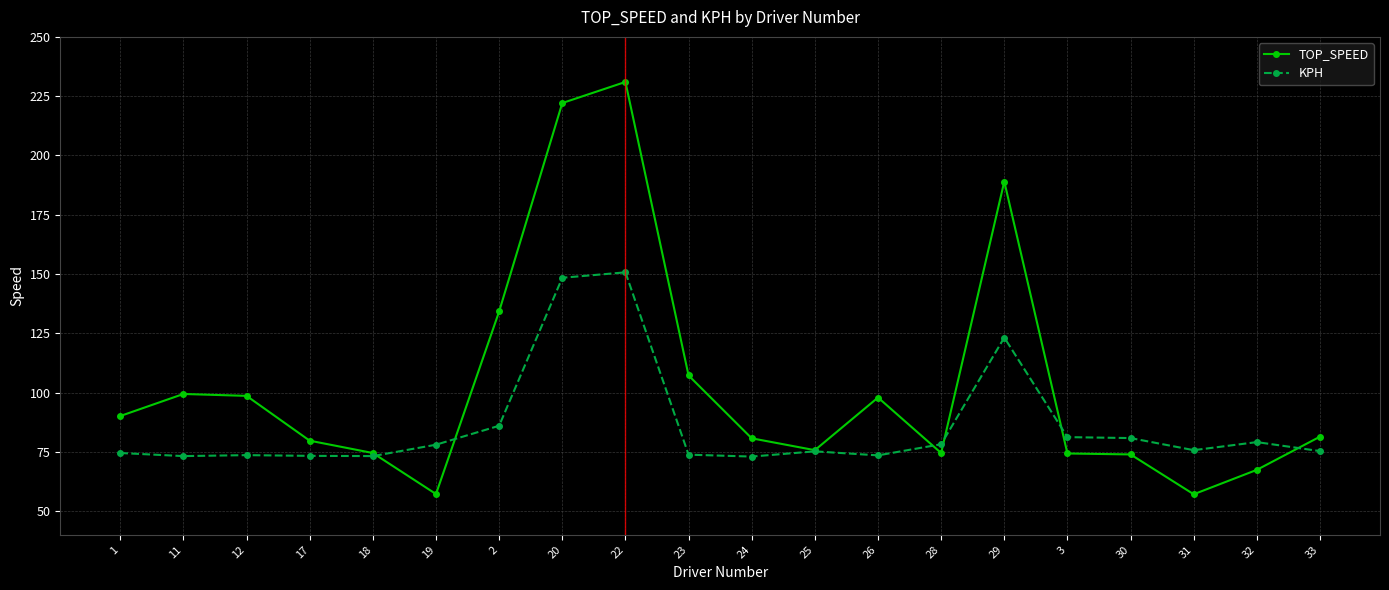

The value of KPH at 24 is 73.0. True or false?

True